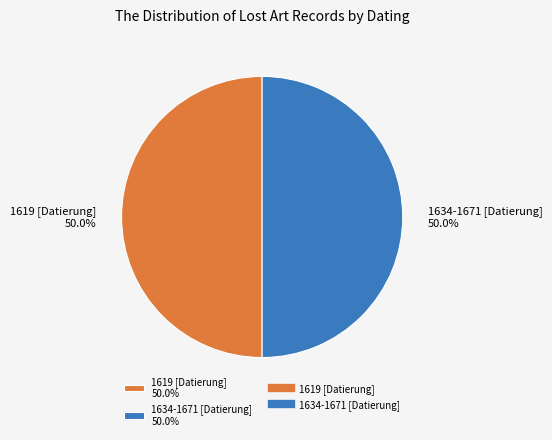

What is the ratio of the value at 1634-1671 [Datierung] 50.0% to the value at 1619 [Datierung] 50.0%?

1.0